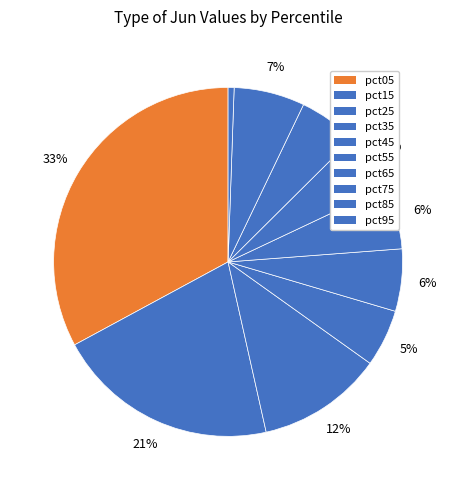

To the nearest percent, what is the difference between the pct35 and pct15 slice percentages?

15%